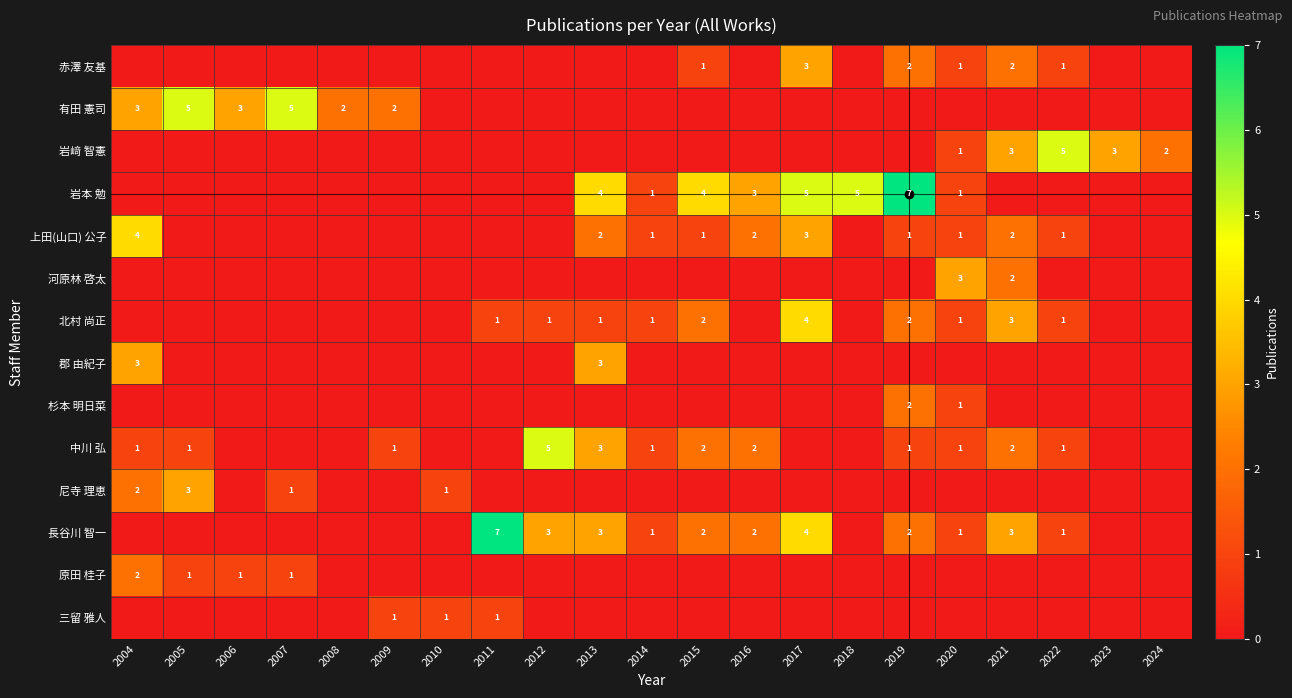

Is the value of 上田(山口) 公子 at 2014 greater than the value of 杉本 明日菜 at 2019?

No